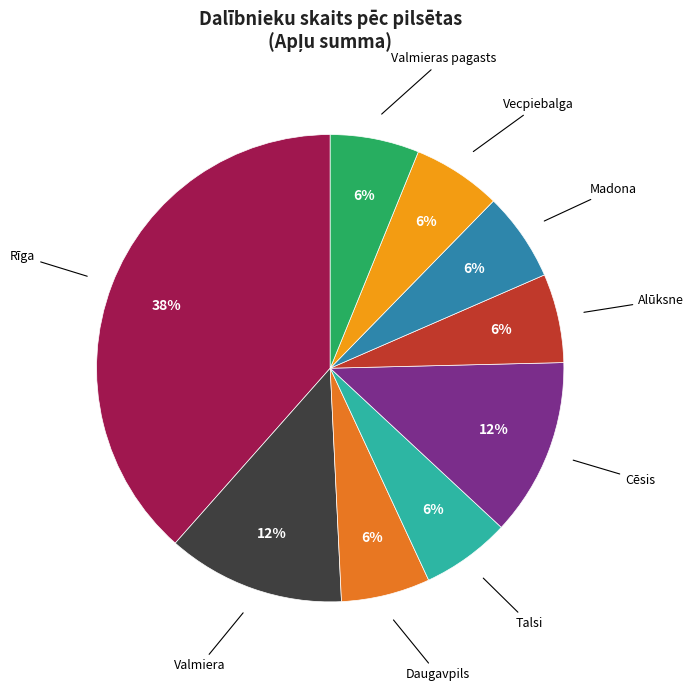

To the nearest percent, what is the combined percentage of Valmiera and Madona?

18%